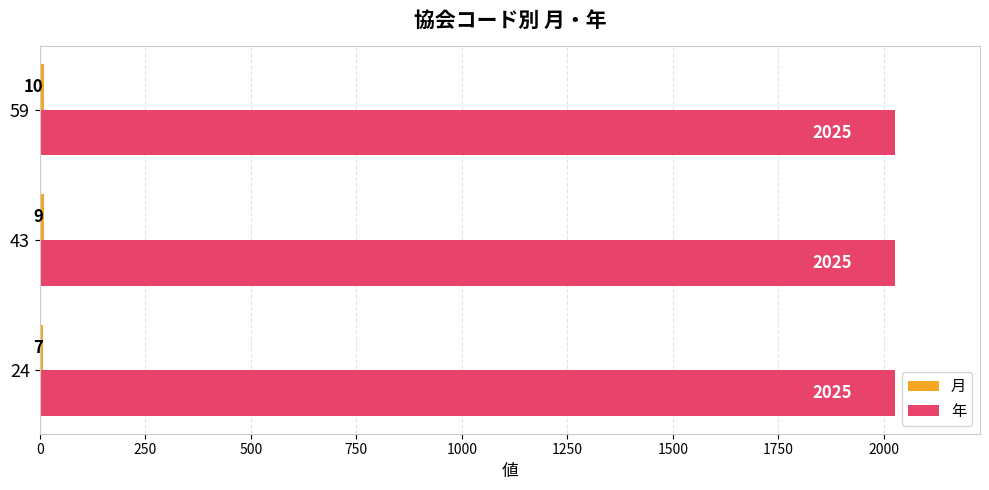

Which series has the largest total across all categories?

年